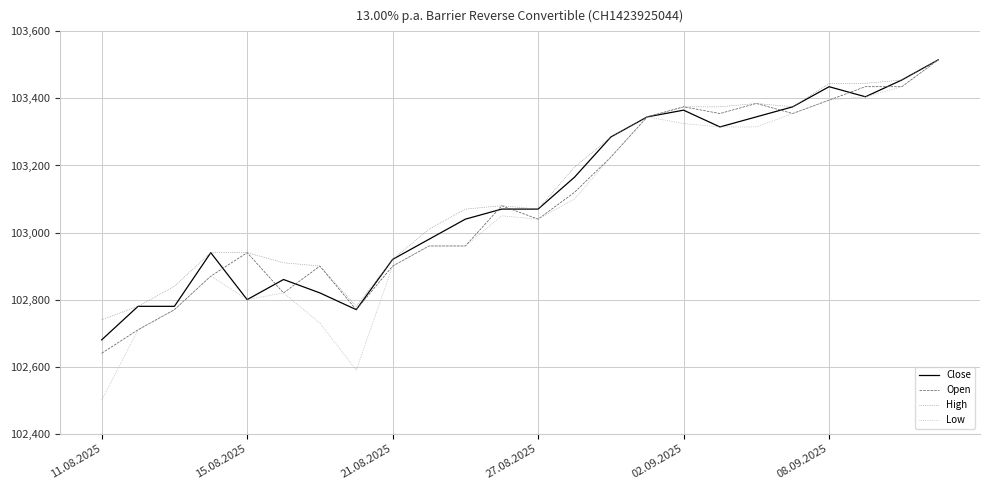

Which series has the widest spread of values?

Low